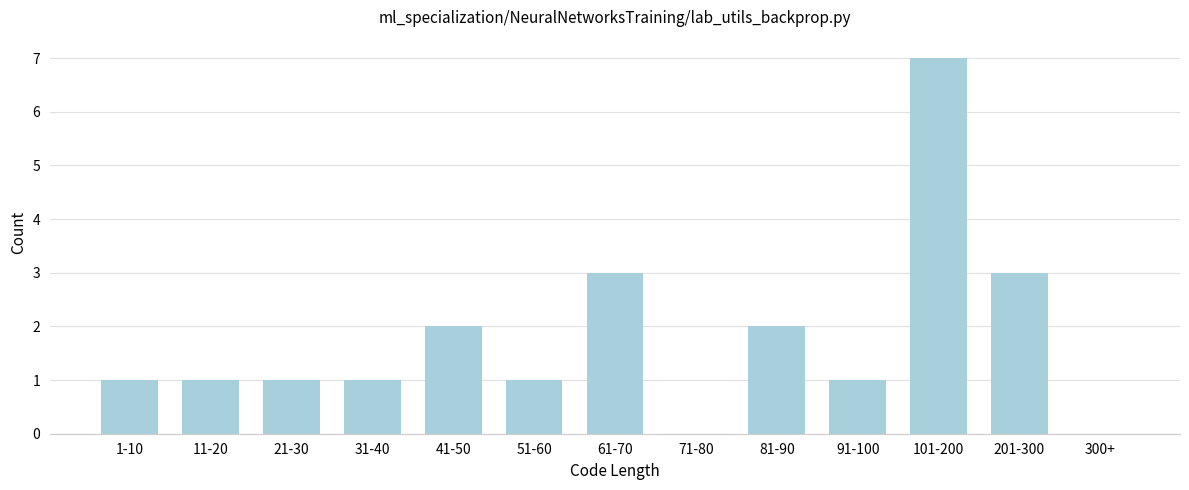

Reading right to left, transcribe all the data shown in this chart.

300+=0	201-300=3	101-200=7	91-100=1	81-90=2	71-80=0	61-70=3	51-60=1	41-50=2	31-40=1	21-30=1	11-20=1	1-10=1